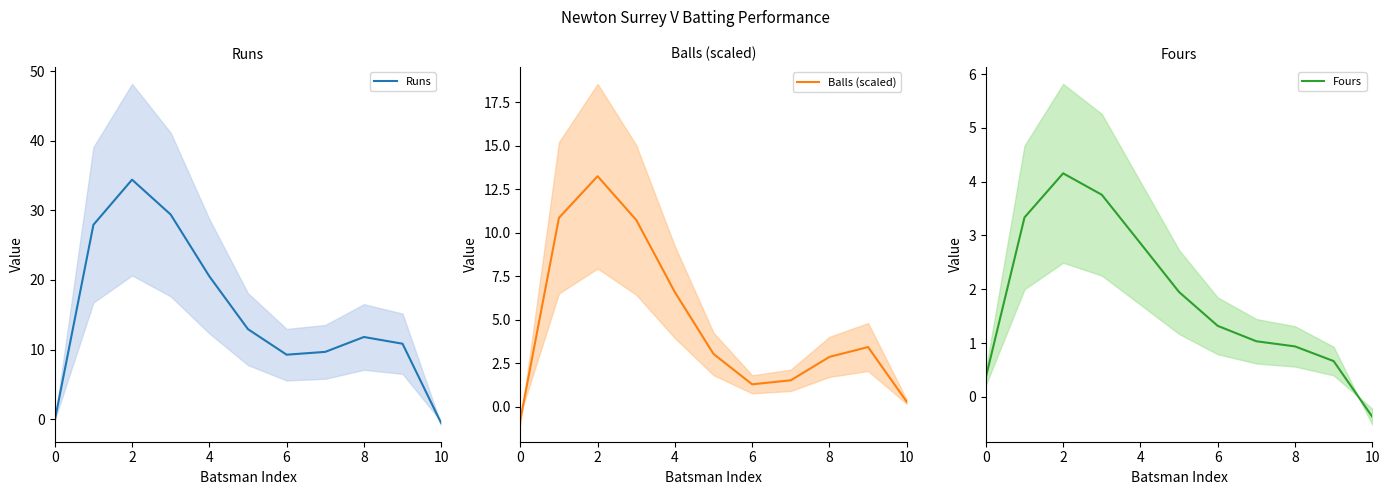

Is it true that Runs equals -0.6 at 10?

True